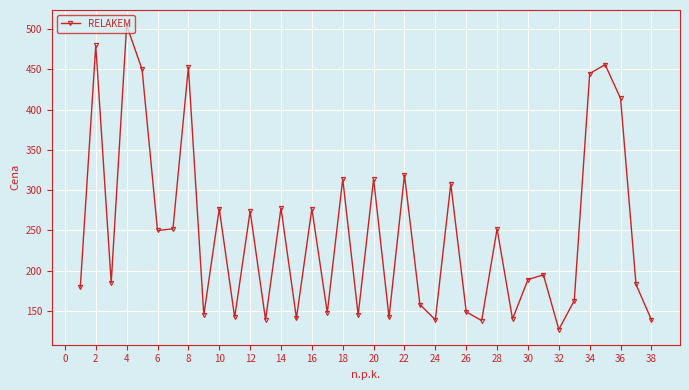

What is the maximum value shown in the chart?

505